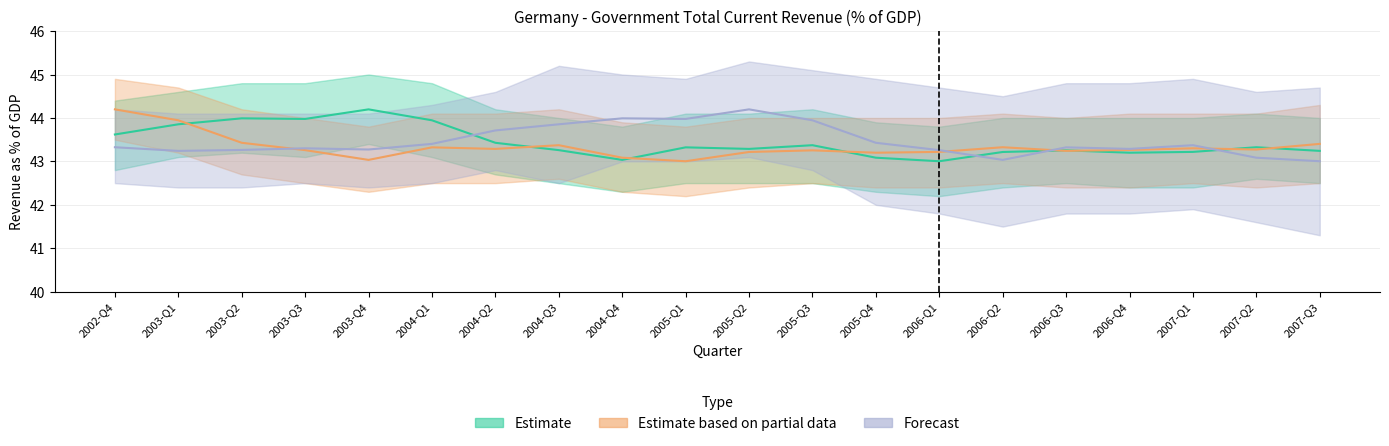

How many interior local peaks does the Forecast series have?

5